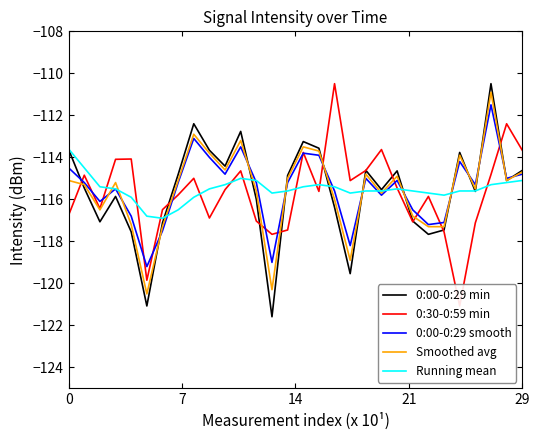

What is the lowest value of the 0:00-0:29 min series?

-121.6